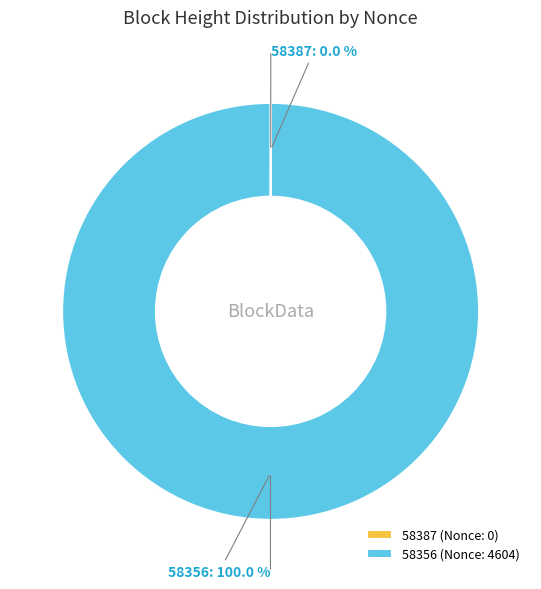

Is there a majority slice in this chart?

Yes